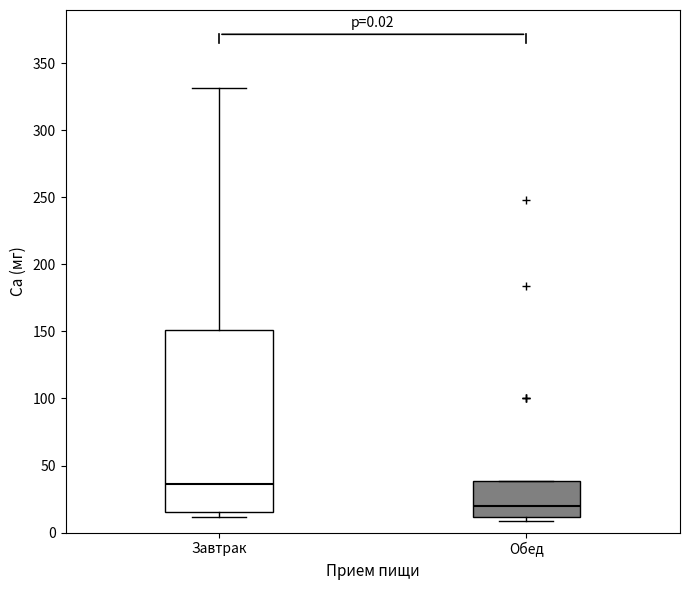

Which box's median line is the highest?

Завтрак